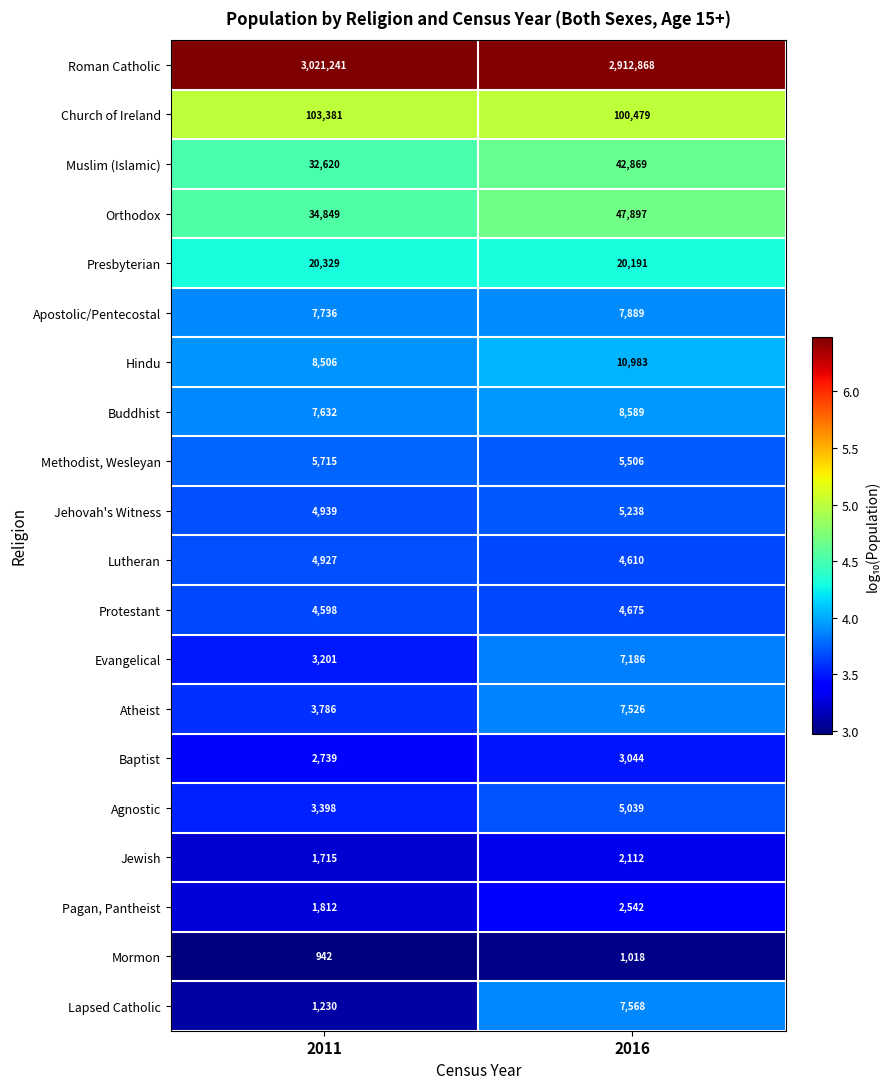

At 2016, list the series in order from largest to smallest.

Roman Catholic, Church of Ireland, Orthodox, Muslim (Islamic), Presbyterian, Hindu, Buddhist, Apostolic/Pentecostal, Lapsed Catholic, Atheist, Evangelical, Methodist, Wesleyan, Jehovah's Witness, Agnostic, Protestant, Lutheran, Baptist, Pagan, Pantheist, Jewish, Mormon